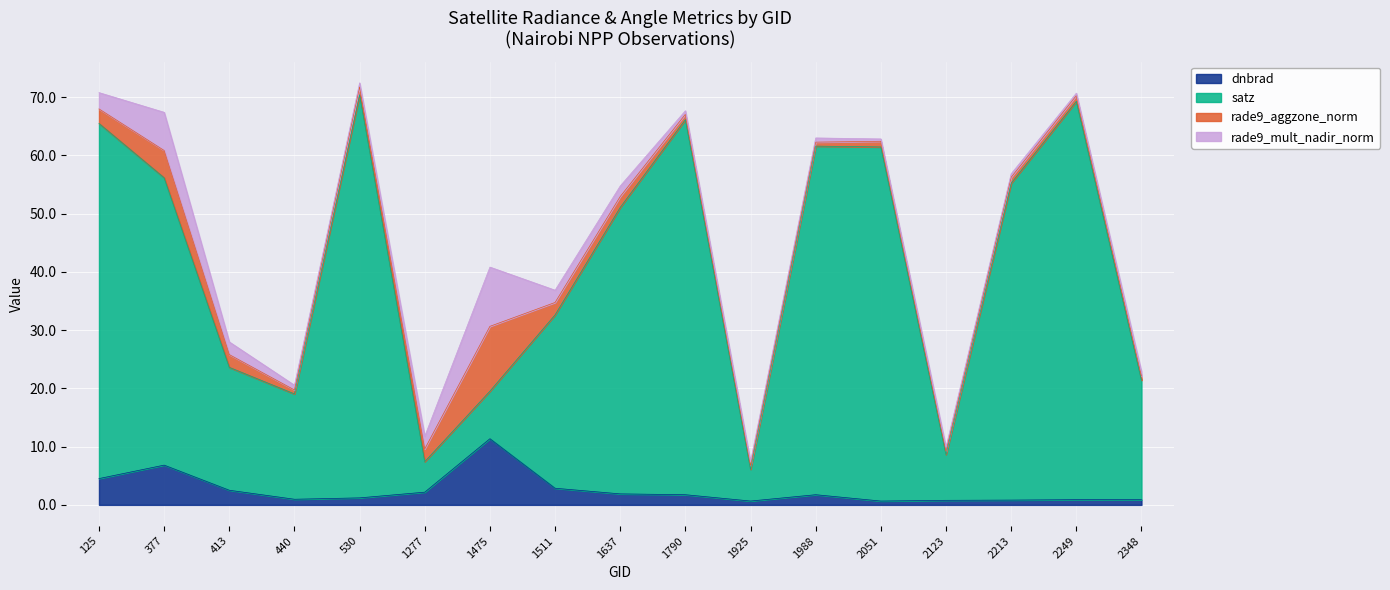

Is it true that satz equals 14.9 at 2051?

False